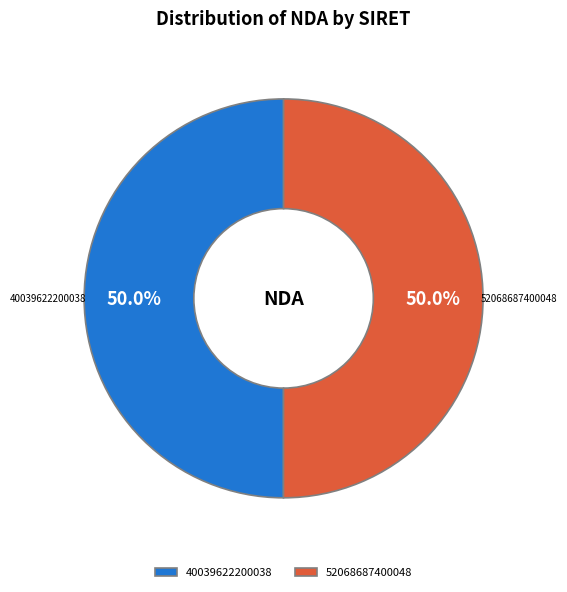

Is the sum of 52068687400048 and 40039622200038 greater than half?

Yes